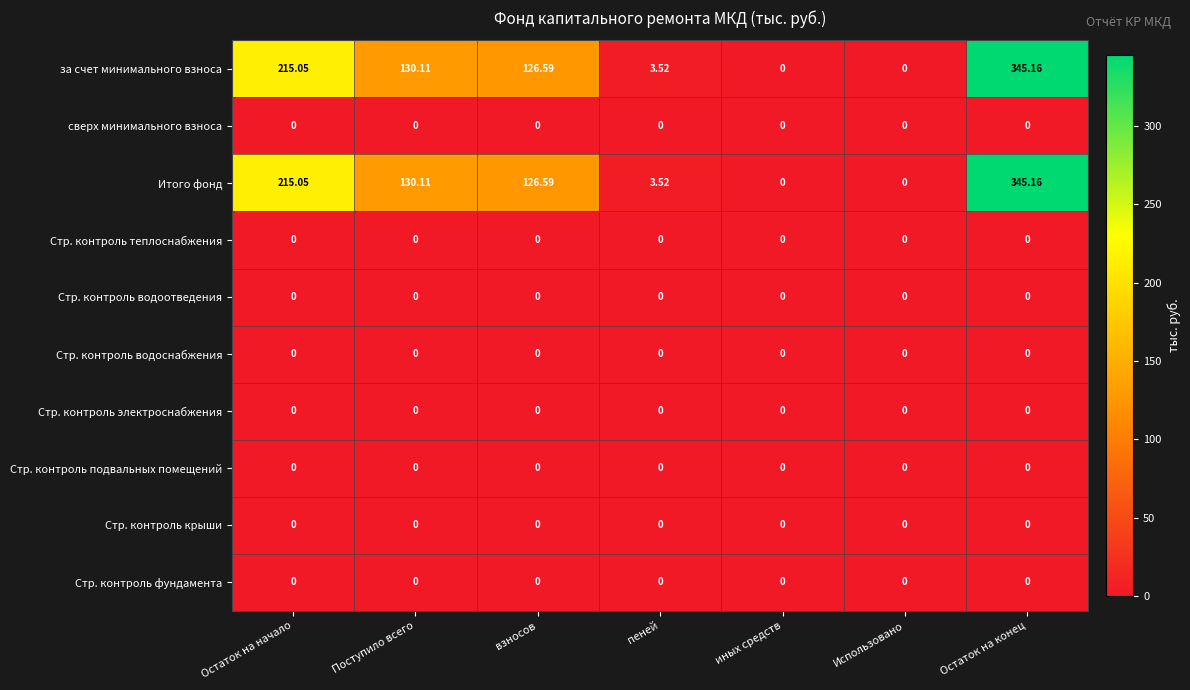

At which category is the sum across all series the highest?

Остаток на конец